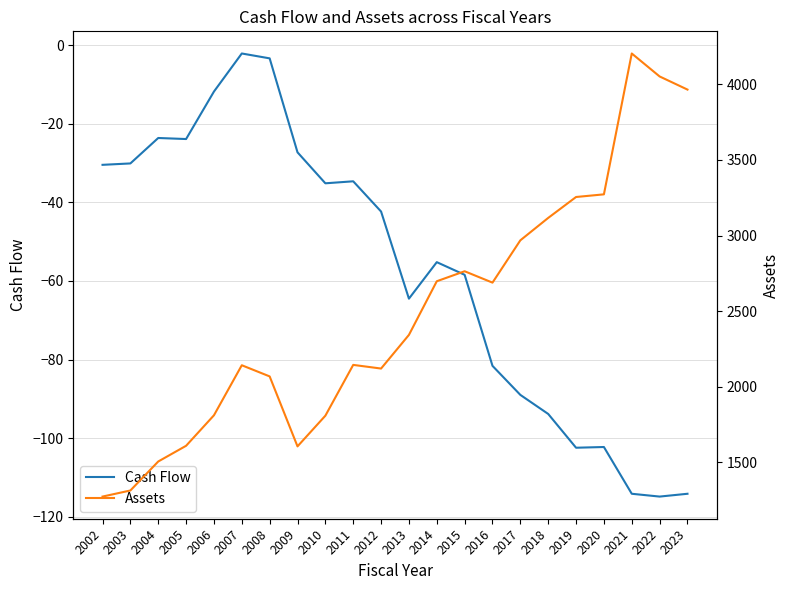

Which category has the highest value in the Assets series?

2021